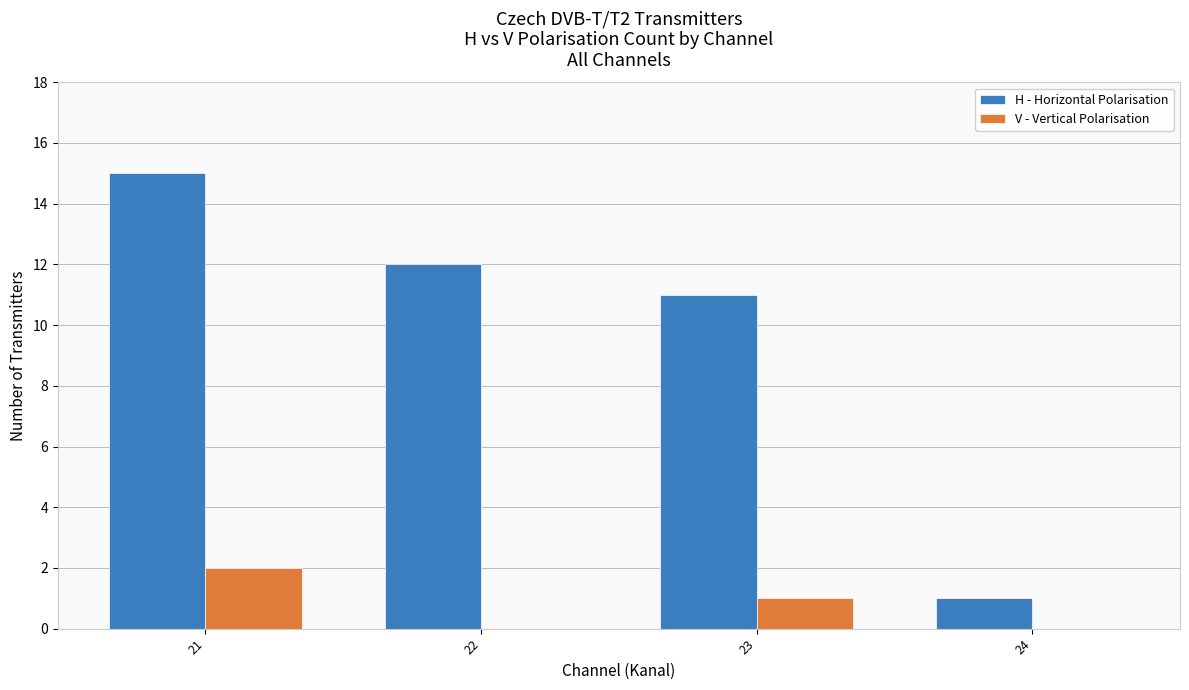

Where is H - Horizontal Polarisation nearest to the value 8?

23